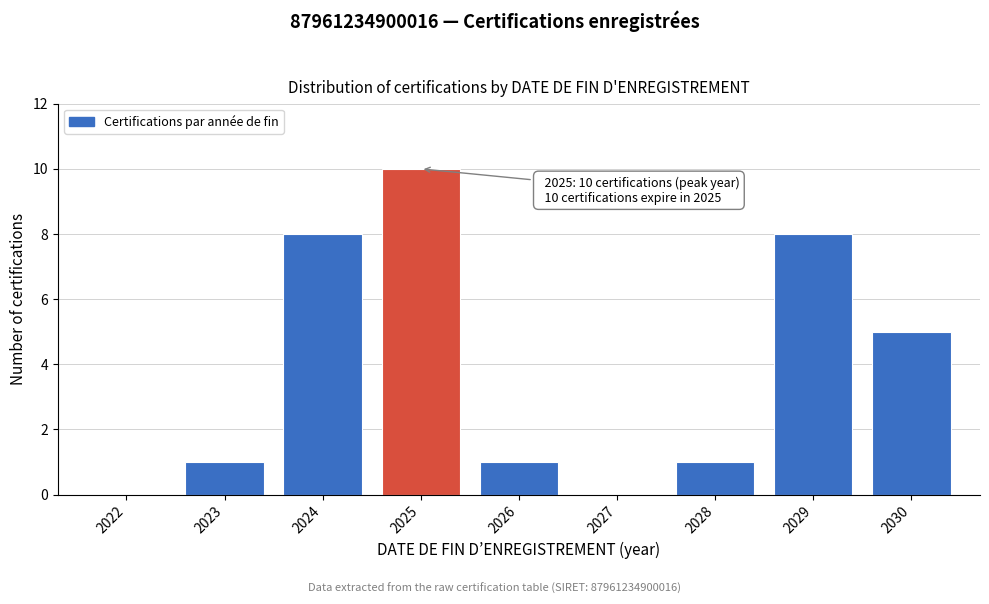

Reading left to right, extract all data points from this chart.

2022=0	2023=1	2024=8	2025=10	2026=1	2027=0	2028=1	2029=8	2030=5